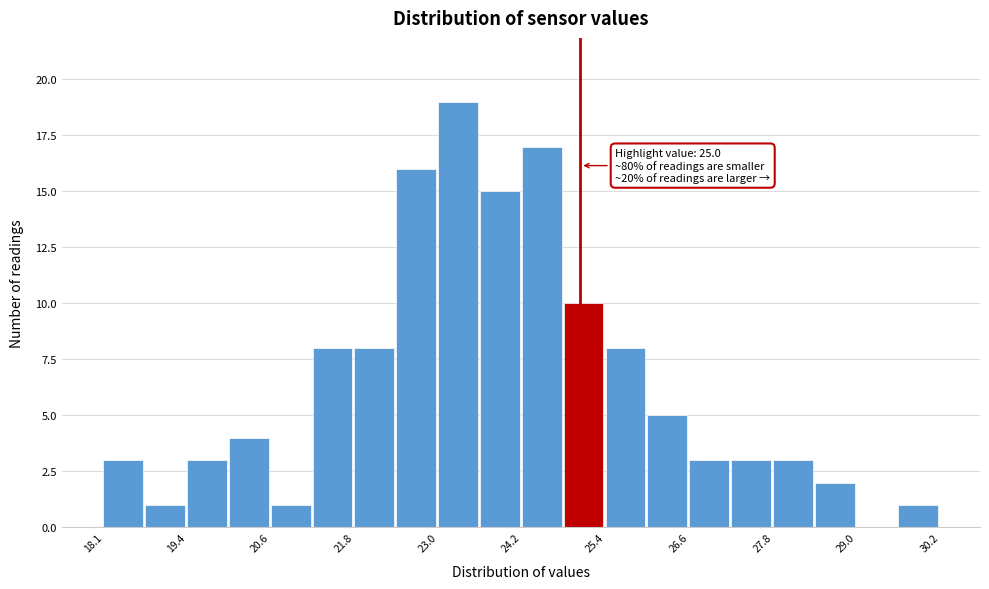

Around what value on the x-axis is the tallest bar? Give the approximate position of its centre, as read against the axis.

23.2